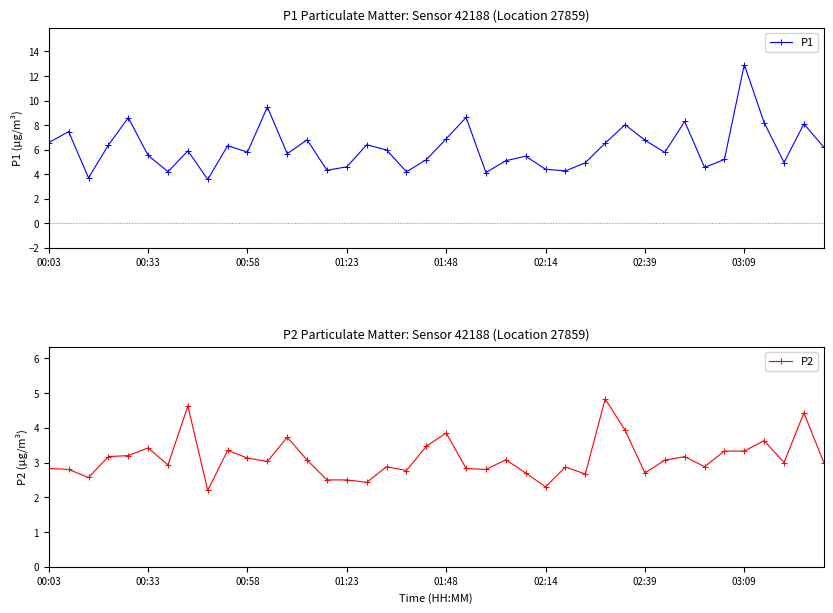

True or false: P1 has more than 2 interior local peaks.

True